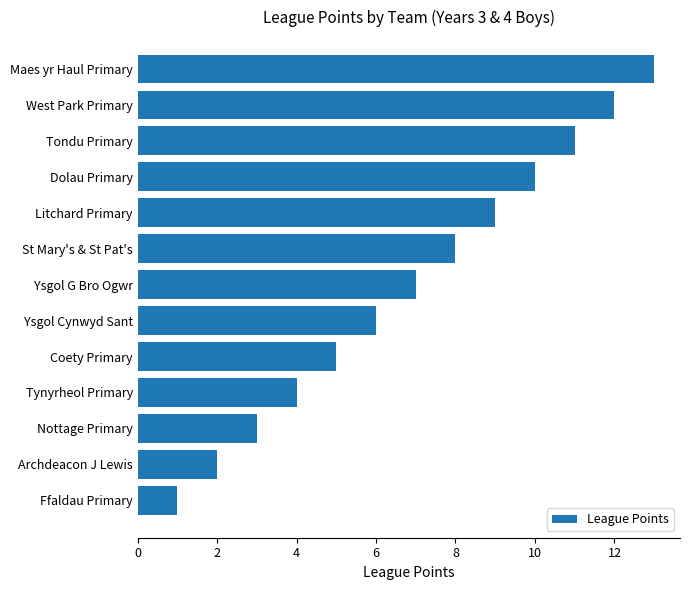

Between Coety Primary and St Mary's & St Pat's, which is larger?

St Mary's & St Pat's